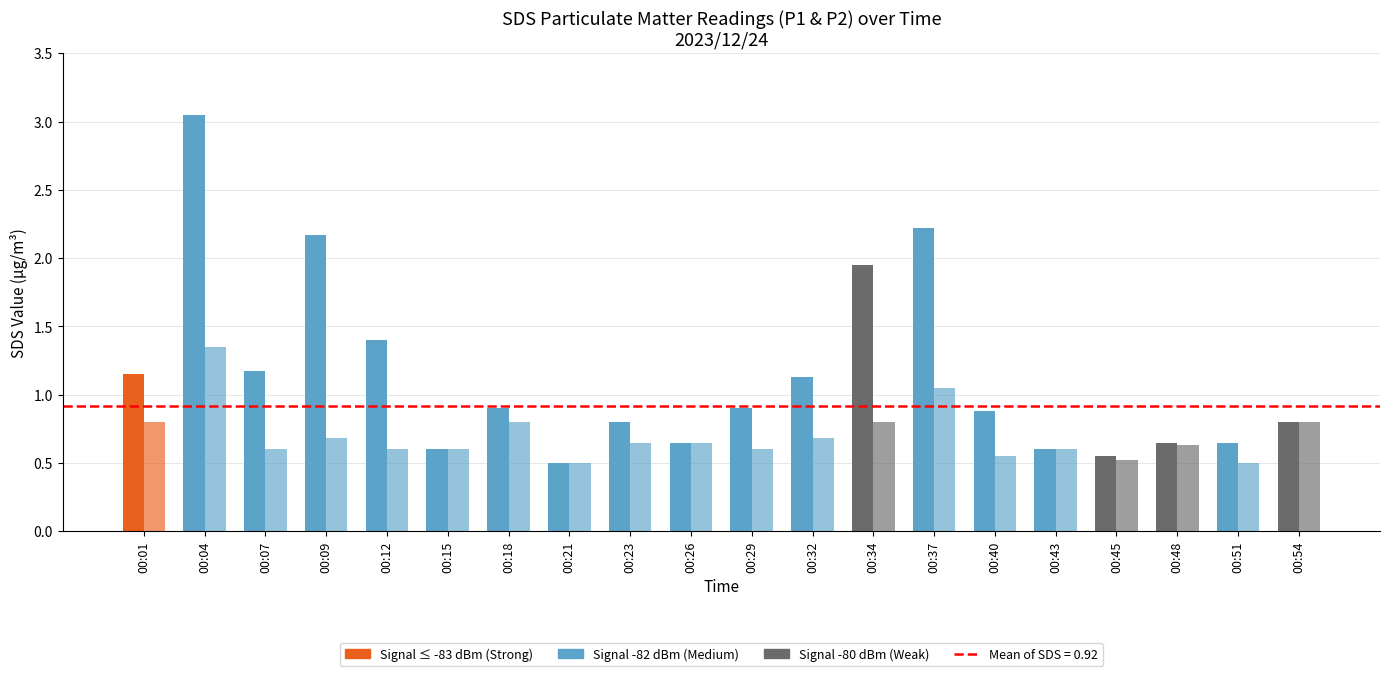

At which category does the chart reach its peak across all series?

00:04